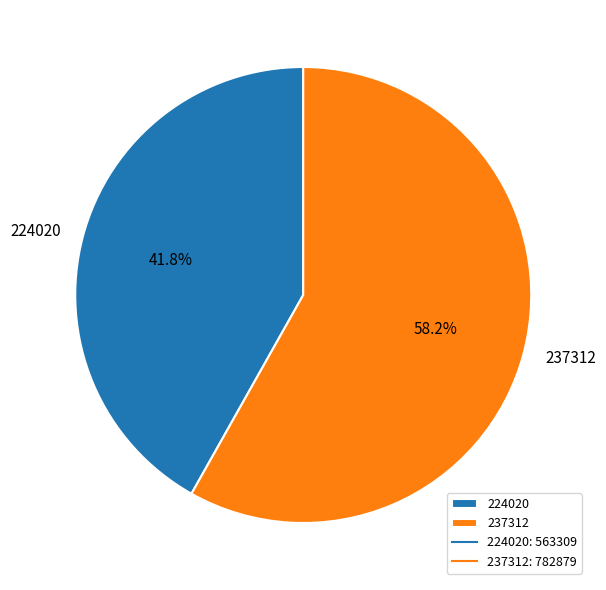

To the nearest percent, what percentage of the pie is 237312?

58%